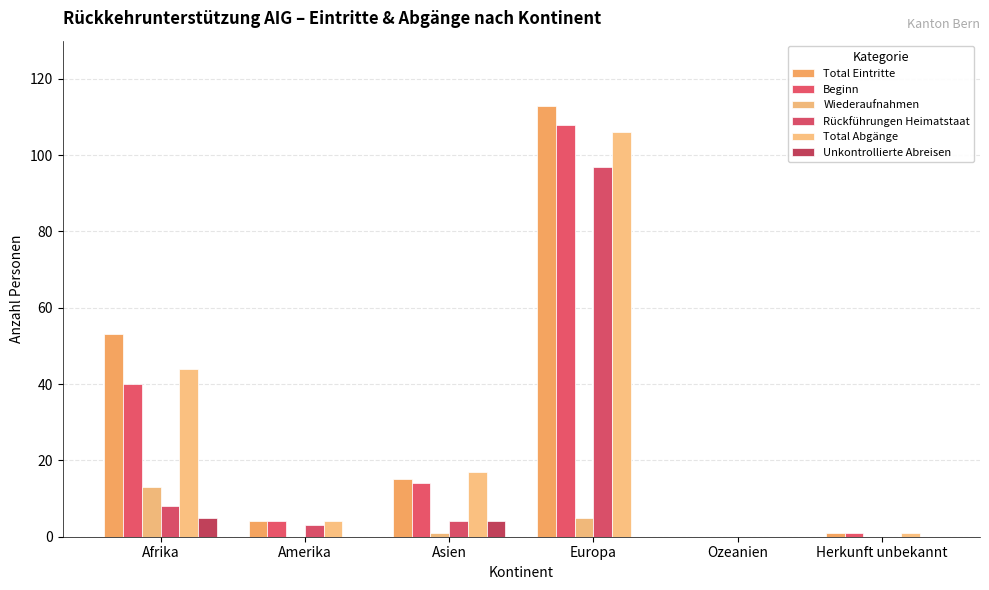

Are the bars horizontal?

No